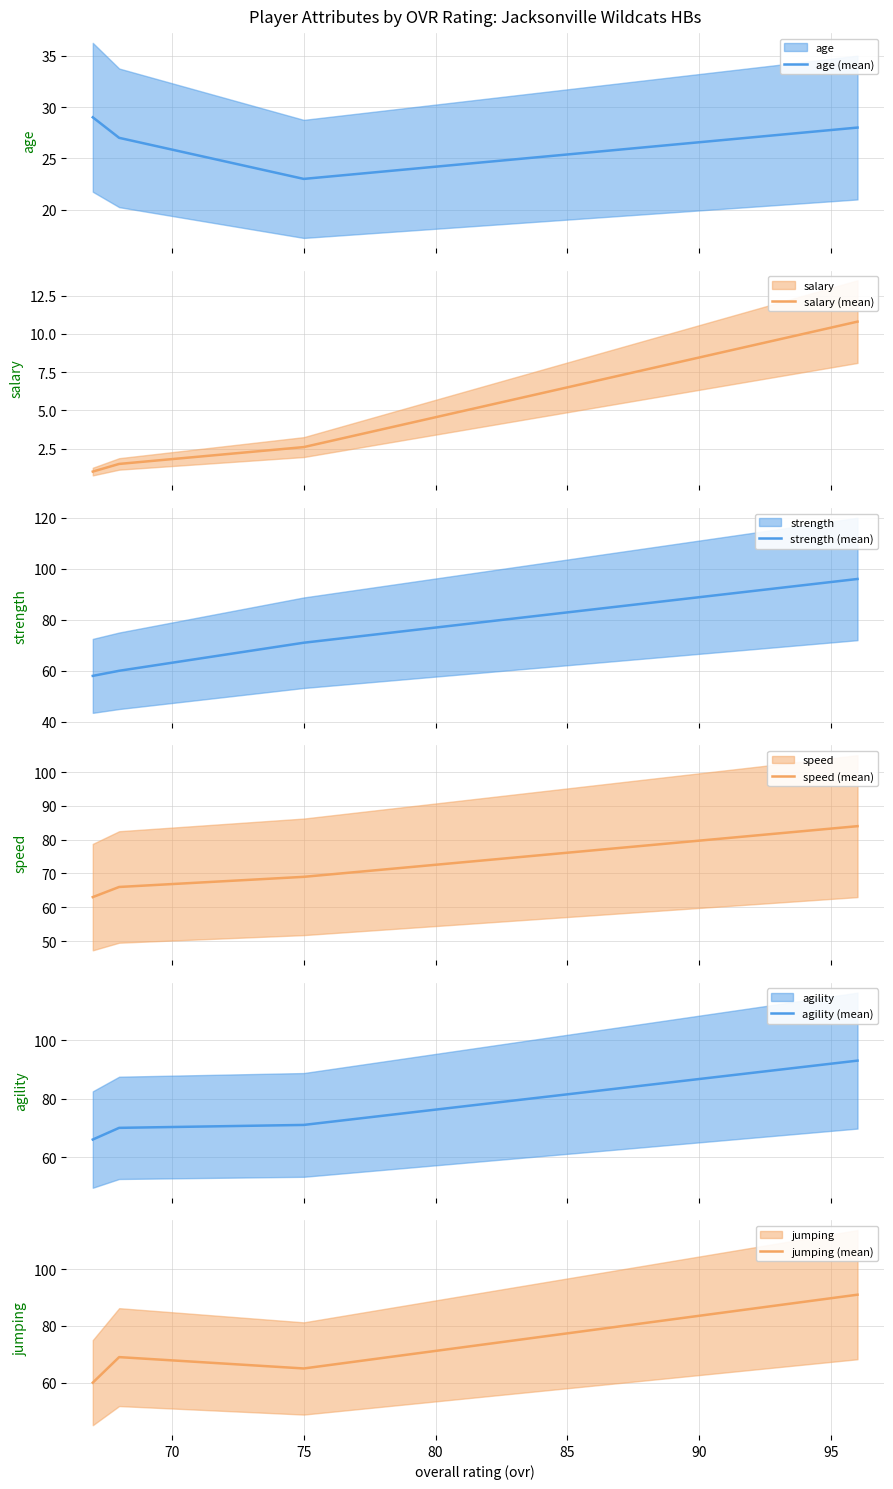

How many data points in speed (mean) are less than 69?

2